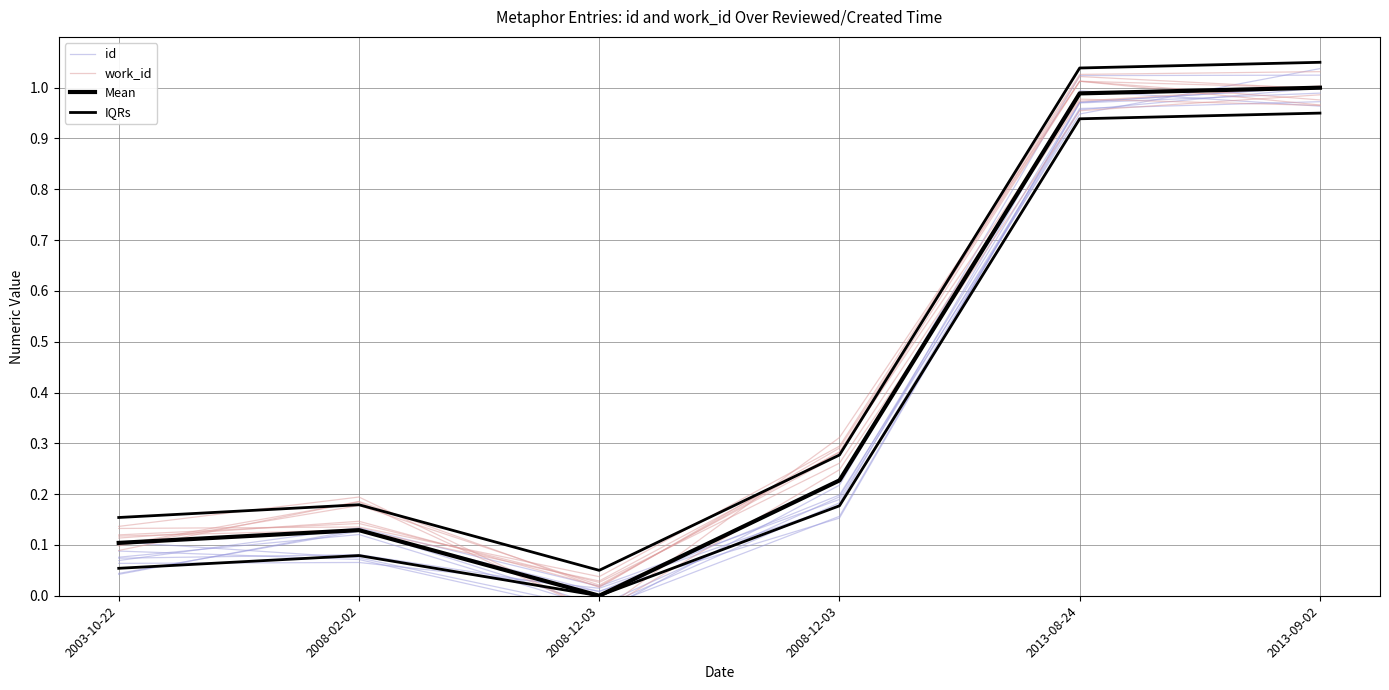

What is the maximum value for IQRs?

1.1